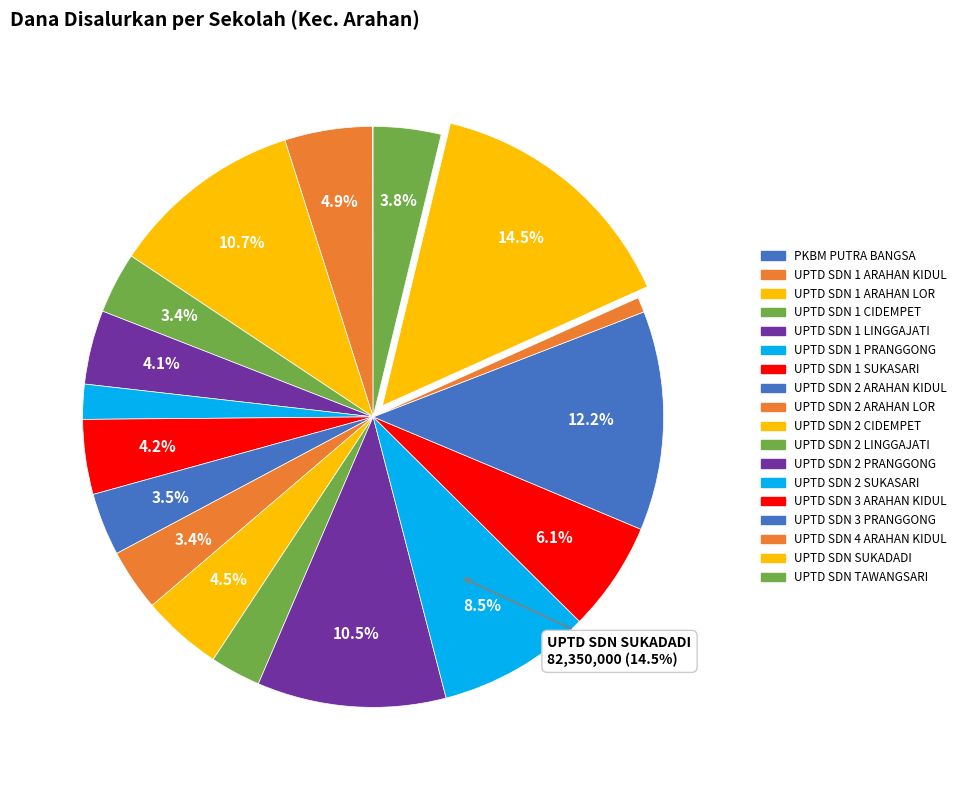

Is UPTD SDN 1 SUKASARI the majority of the pie?

No